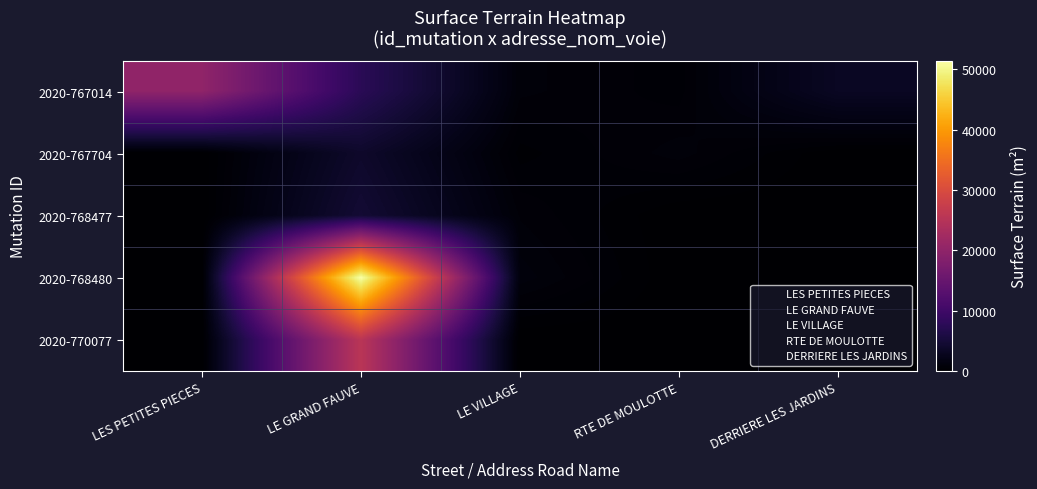

Reading left to right, what are all the values shown in this chart?

2020-767014: LES PETITES PIECES=20147	LE GRAND FAUVE=7615	LE VILLAGE=865	RTE DE MOULOTTE=500	DERRIERE LES JARDINS=3260
2020-767704: LES PETITES PIECES=0	LE GRAND FAUVE=3940	LE VILLAGE=315	RTE DE MOULOTTE=907	DERRIERE LES JARDINS=0
2020-768477: LES PETITES PIECES=0	LE GRAND FAUVE=4695	LE VILLAGE=775	RTE DE MOULOTTE=0	DERRIERE LES JARDINS=0
2020-768480: LES PETITES PIECES=0	LE GRAND FAUVE=51426	LE VILLAGE=1130	RTE DE MOULOTTE=0	DERRIERE LES JARDINS=0
2020-770077: LES PETITES PIECES=0	LE GRAND FAUVE=25526	LE VILLAGE=0	RTE DE MOULOTTE=0	DERRIERE LES JARDINS=0